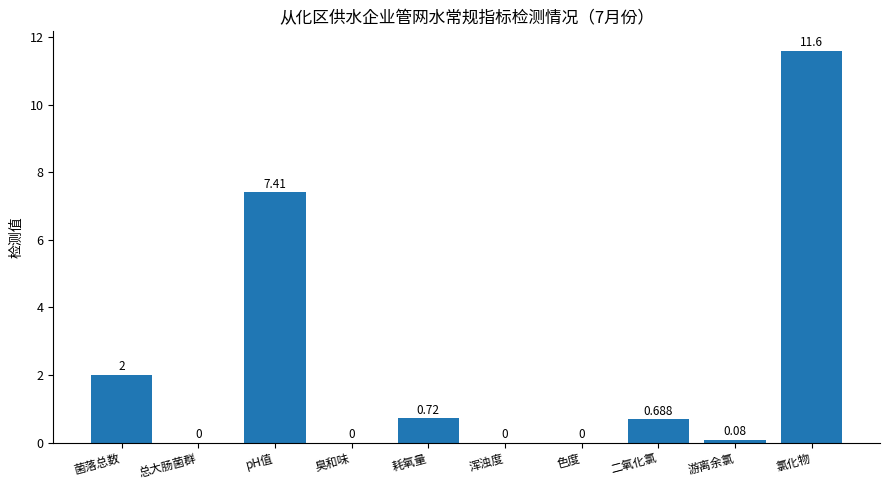

Between 氯化物 and 耗氧量, which is larger?

氯化物